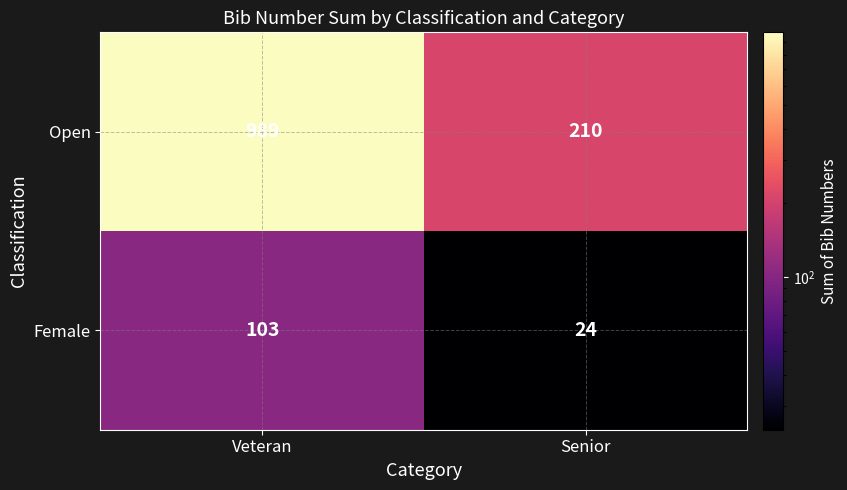

What is the sum of the Open values at Senior and Veteran?

1199